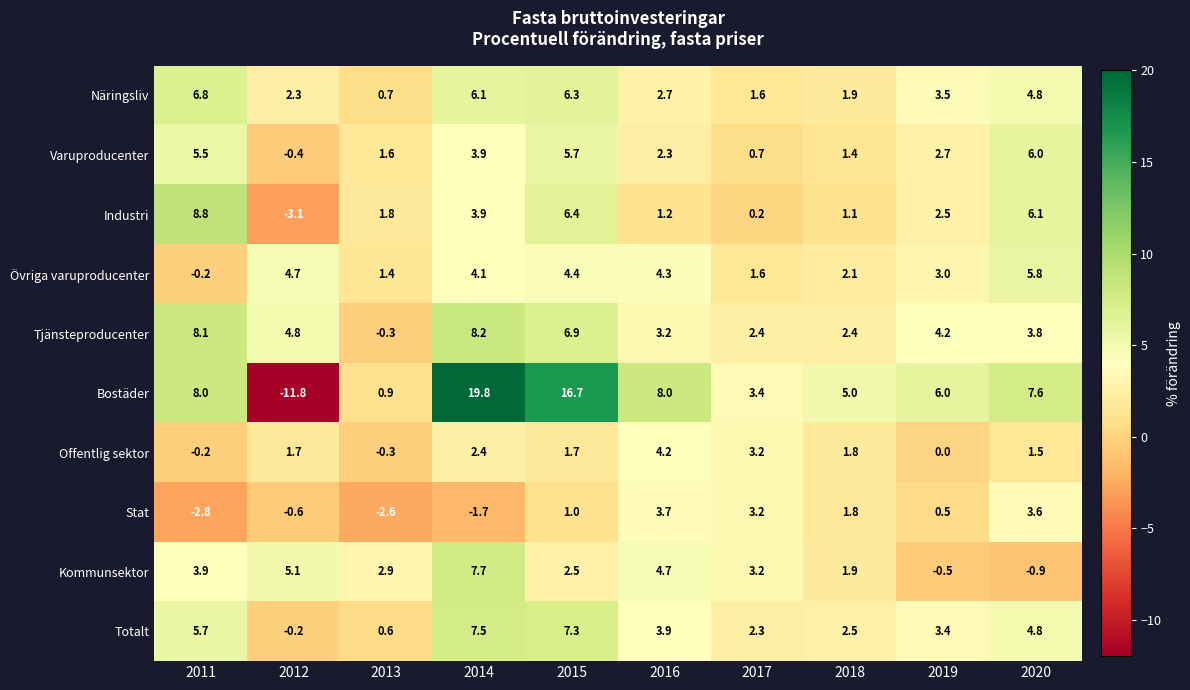

How many data points in Varuproducenter are less than 2?

4